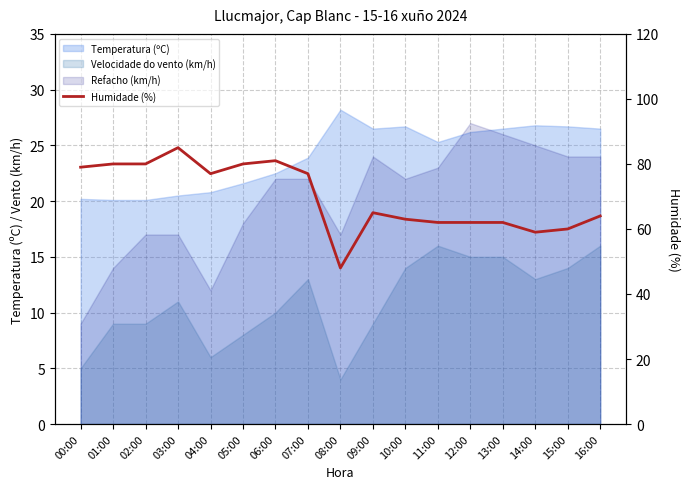

Is it true that the value at 05:00 is 41?

False